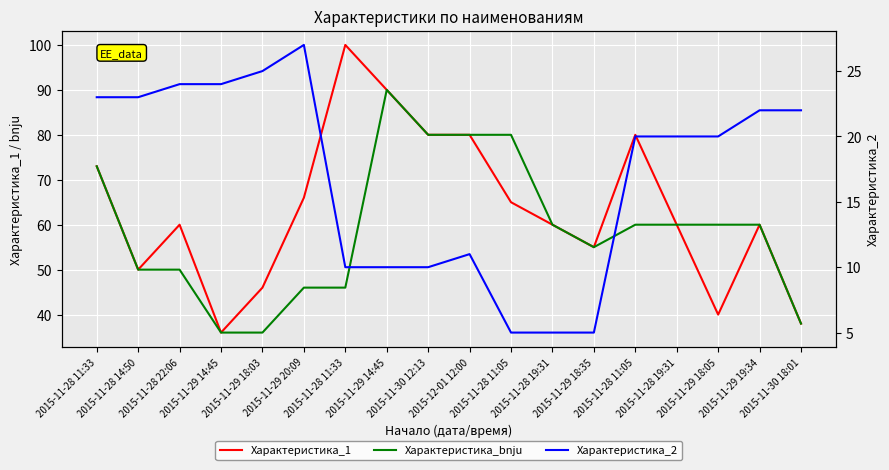

At which category is the sum across all series the highest?

2015-11-29 14:45